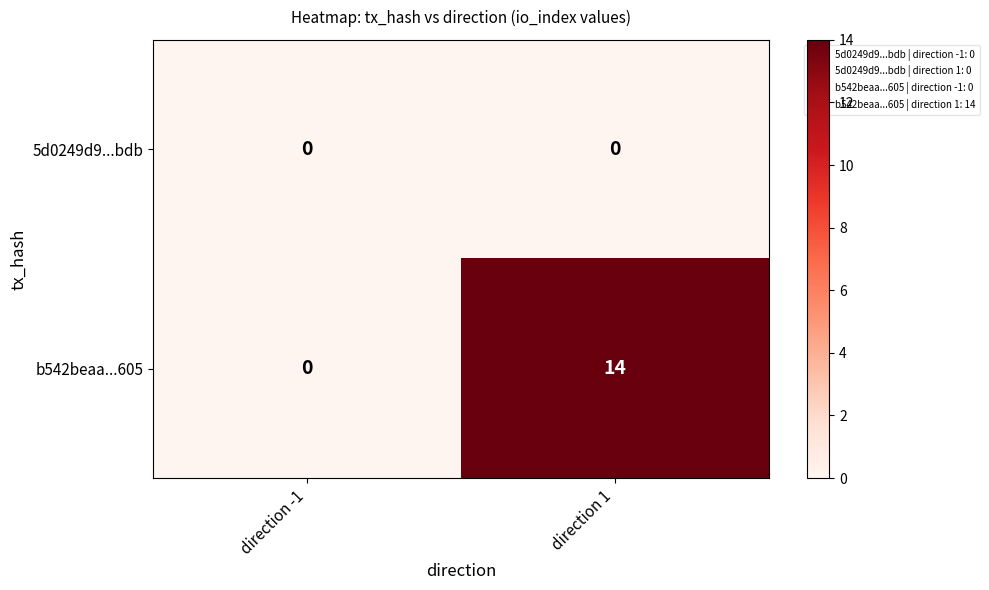

Rank the series by their average value, from lowest to highest.

5d0249d9...bdb, b542beaa...605